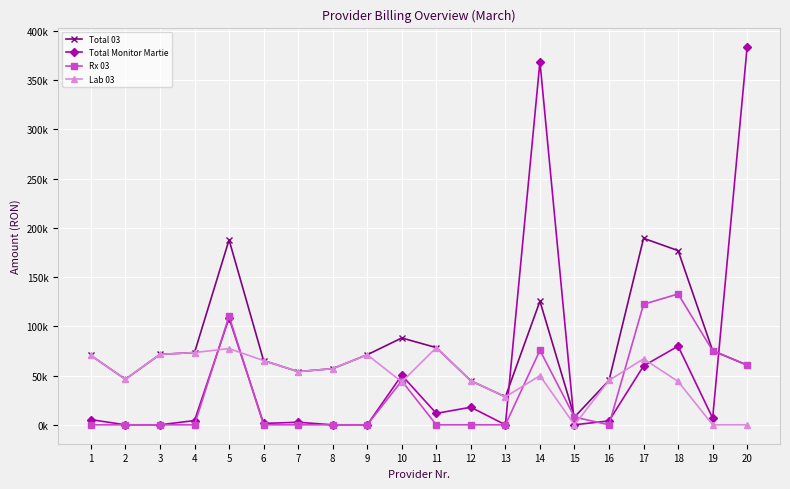

At which category is the sum across all series the highest?

14